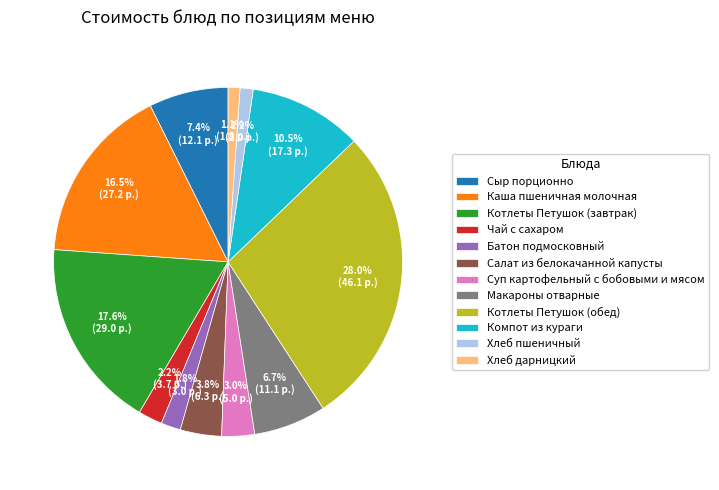

Count the number of slices in the pie.

12